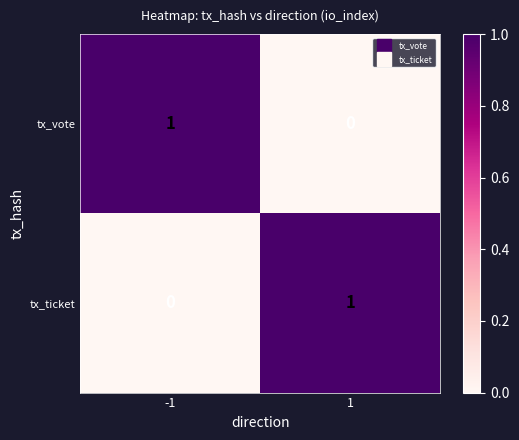

List the labels in order of tx_vote value, smallest first.

1, -1